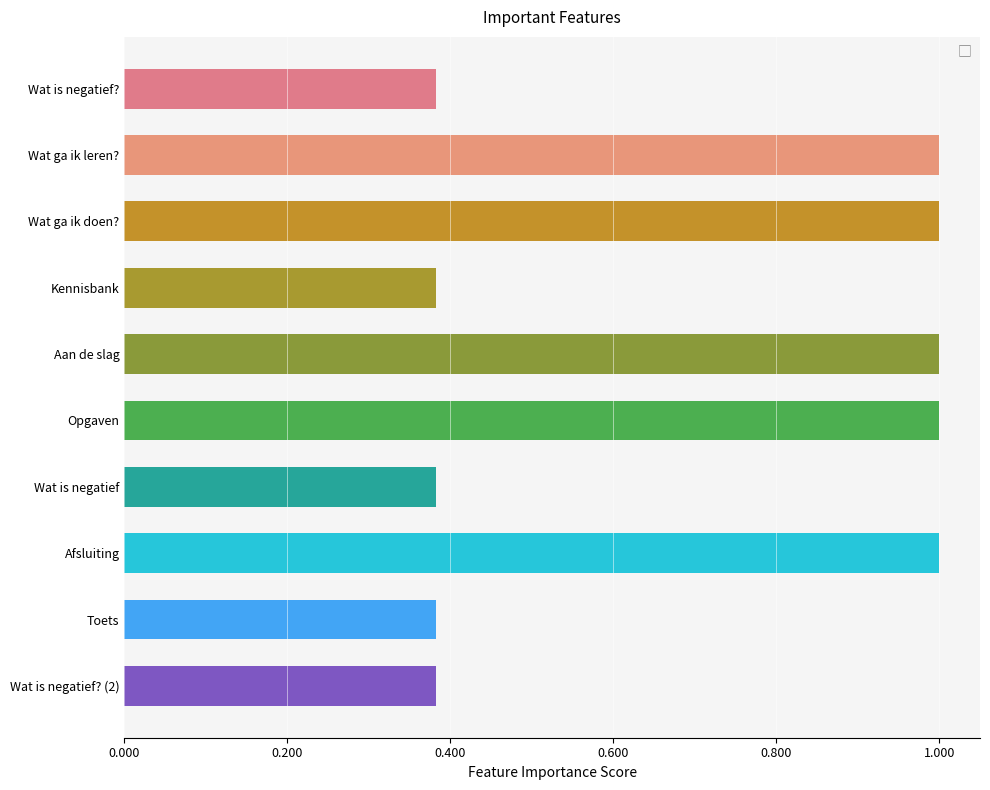

What is the difference between the second highest and second lowest values?

0.6